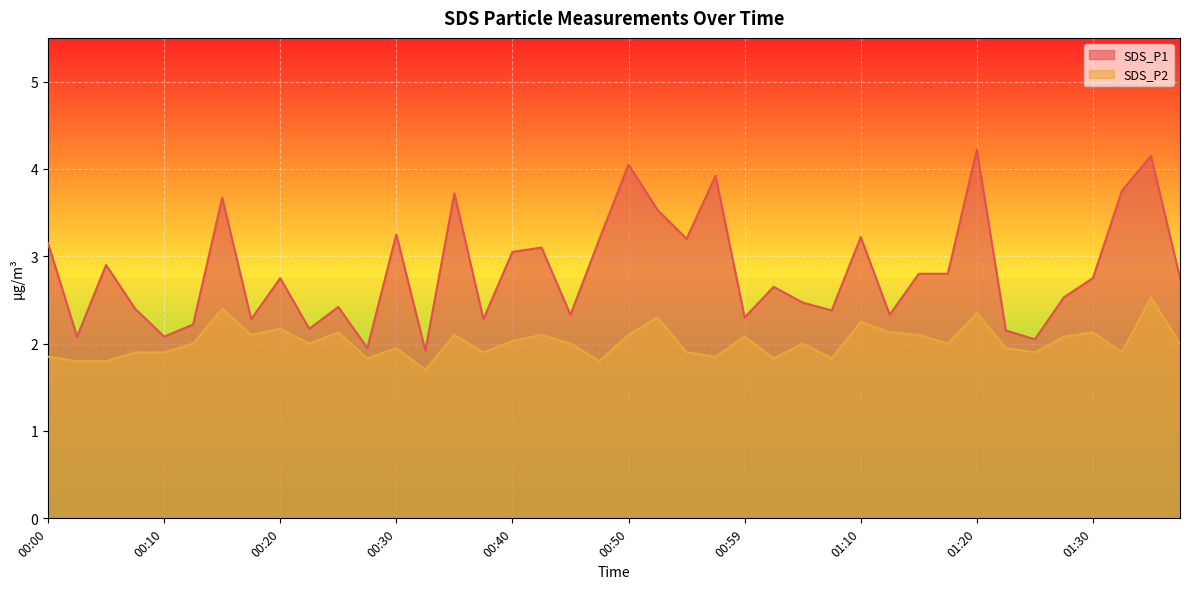

Reading right to left, list all the values displayed in this chart.

SDS_P1: 01:37=2.8	01:35=4.2	01:32=3.8	01:30=2.8	01:27=2.5	01:25=2.0	01:22=2.1	01:20=4.2	01:17=2.8	01:15=2.8	01:12=2.3	01:10=3.2	01:07=2.4	01:04=2.5	01:02=2.6	00:59=2.3	00:57=3.9	00:55=3.2	00:52=3.5	00:50=4.0	00:47=3.2	00:45=2.3	00:42=3.1	00:40=3.0	00:37=2.3	00:35=3.7	00:32=1.9	00:30=3.2	00:27=1.9	00:25=2.4	00:23=2.2	00:20=2.8	00:18=2.3	00:15=3.7	00:13=2.2	00:10=2.1	00:08=2.4	00:05=2.9	00:02=2.1	00:00=3.1
SDS_P2: 01:37=2.0	01:35=2.5	01:32=1.9	01:30=2.1	01:27=2.1	01:25=1.9	01:22=1.9	01:20=2.4	01:17=2.0	01:15=2.1	01:12=2.1	01:10=2.2	01:07=1.8	01:04=2.0	01:02=1.8	00:59=2.1	00:57=1.9	00:55=1.9	00:52=2.3	00:50=2.1	00:47=1.8	00:45=2.0	00:42=2.1	00:40=2.0	00:37=1.9	00:35=2.1	00:32=1.7	00:30=1.9	00:27=1.8	00:25=2.1	00:23=2.0	00:20=2.2	00:18=2.1	00:15=2.4	00:13=2.0	00:10=1.9	00:08=1.9	00:05=1.8	00:02=1.8	00:00=1.9